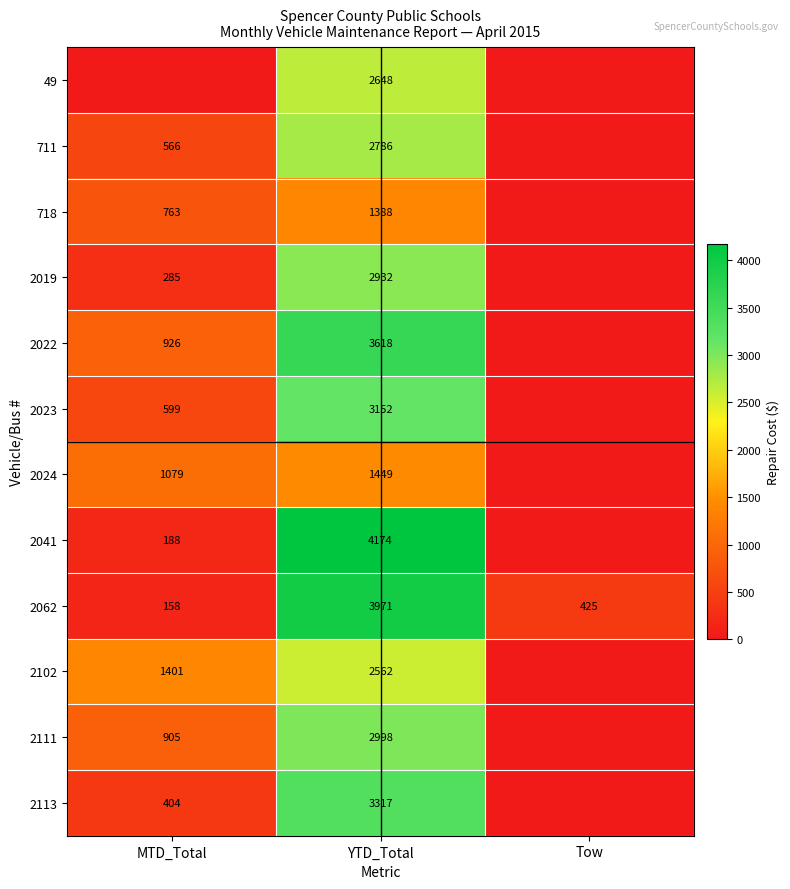

The 2113 series shows 404 at MTD_Total. True or false?

True